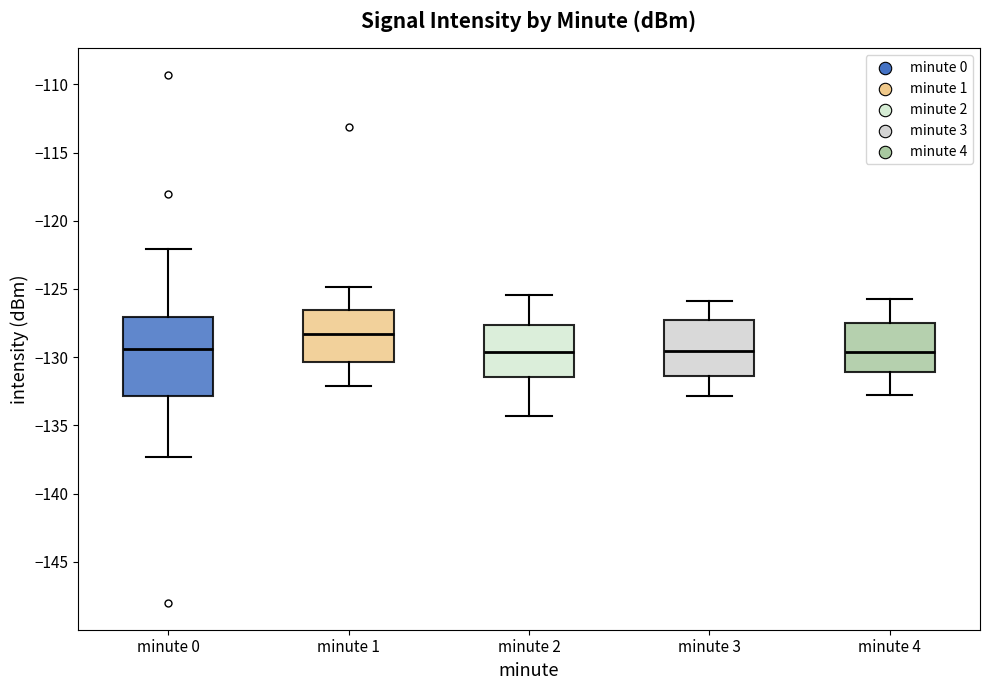

Where does the lower whisker of the box for minute 1 end on the y-axis? The values are not printed on the chart, so give them approximately, as read against the axis.

-132.0